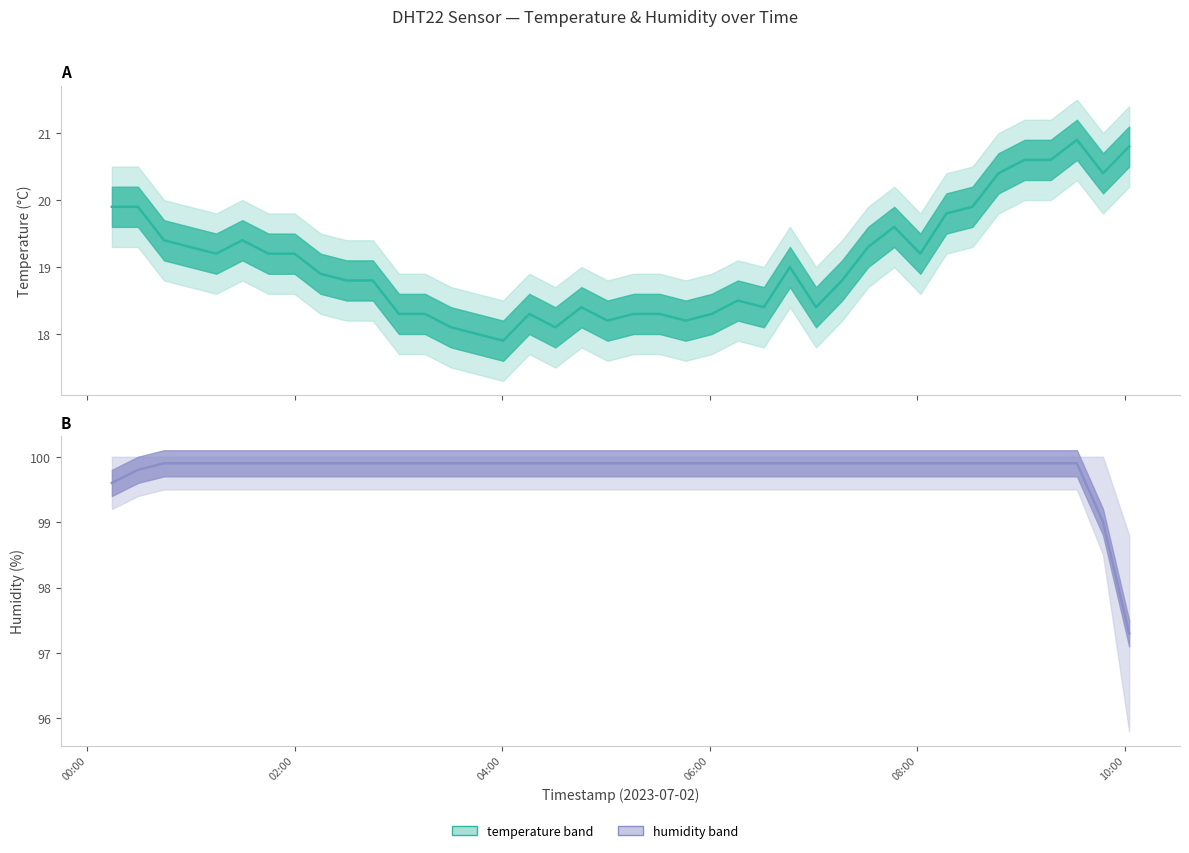

What is the difference between the maximum and minimum values in the humidity series?

2.6